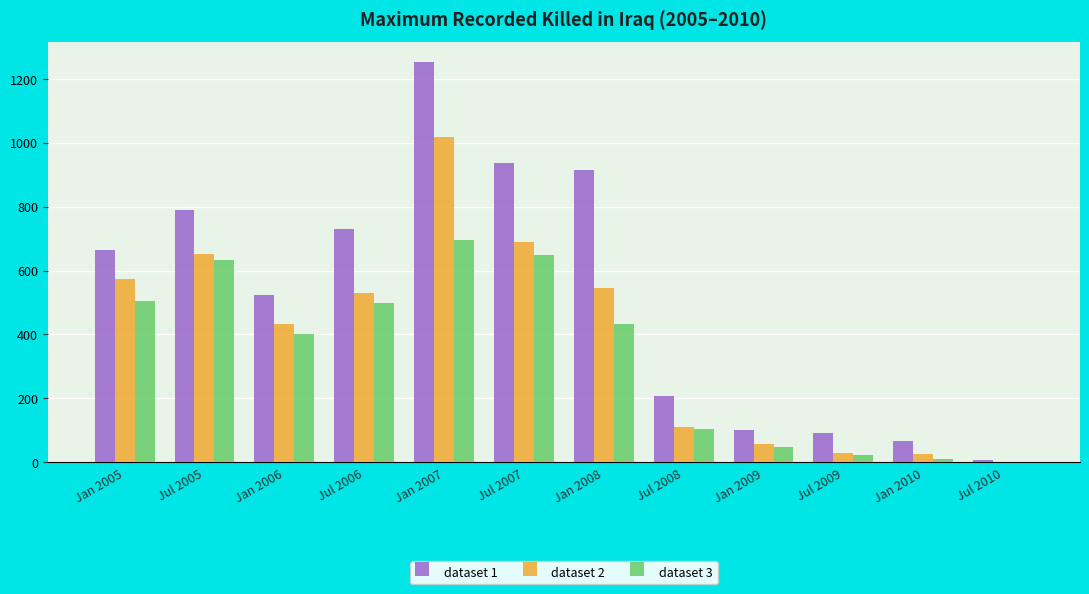

True or false: dataset 3 has a value of 11 at Jan 2010.

True